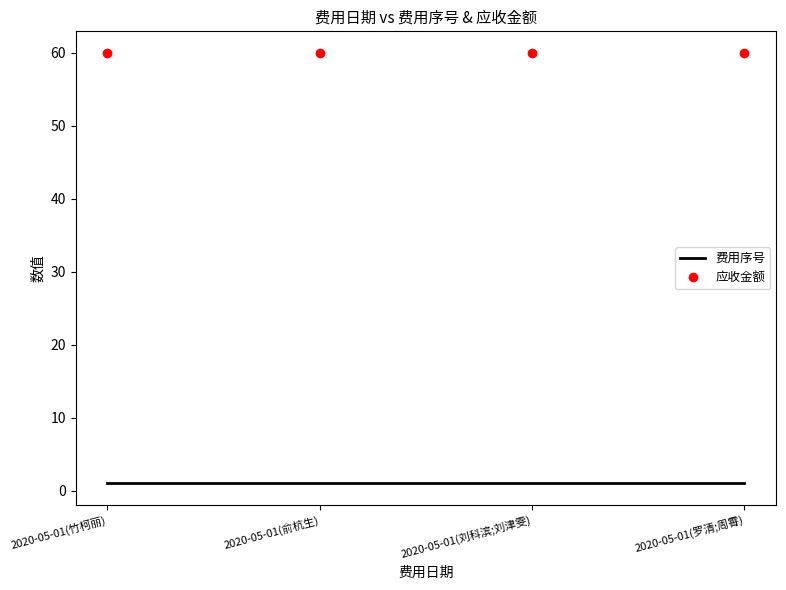

List the series in order of their overall mean, highest first.

应收金额, 费用序号